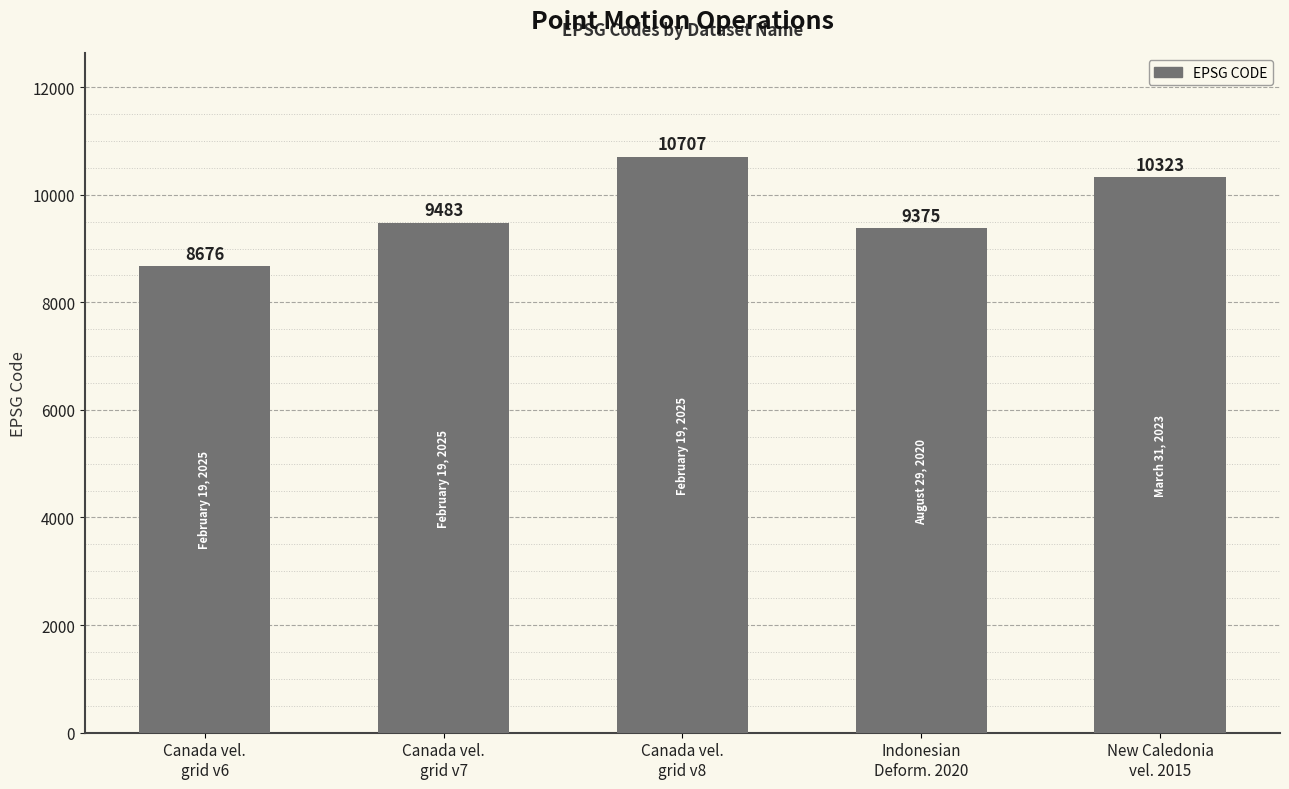

Which has a higher value, Canada vel.
grid v6 or Indonesian
Deform. 2020?

Indonesian
Deform. 2020